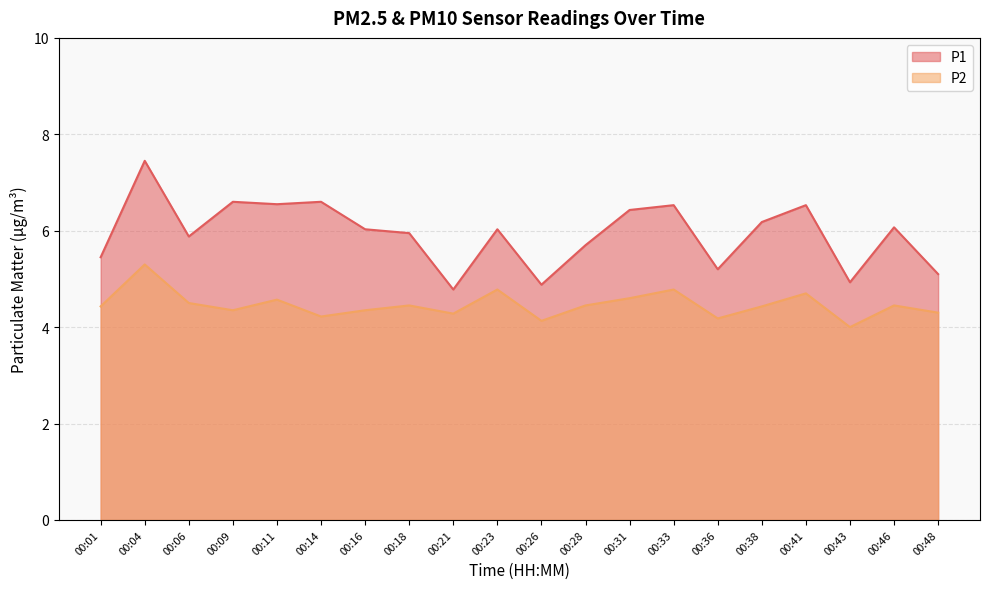

What is the highest value of the P1 series?

7.5